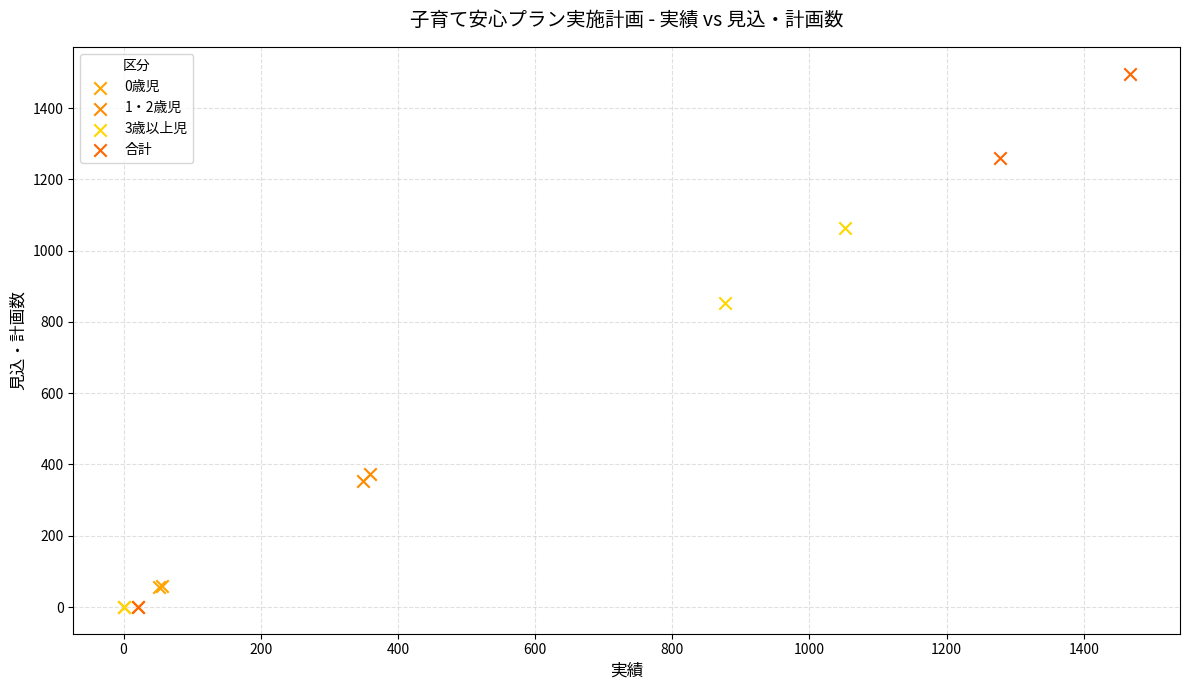

Which series contains the highest Y value?

合計